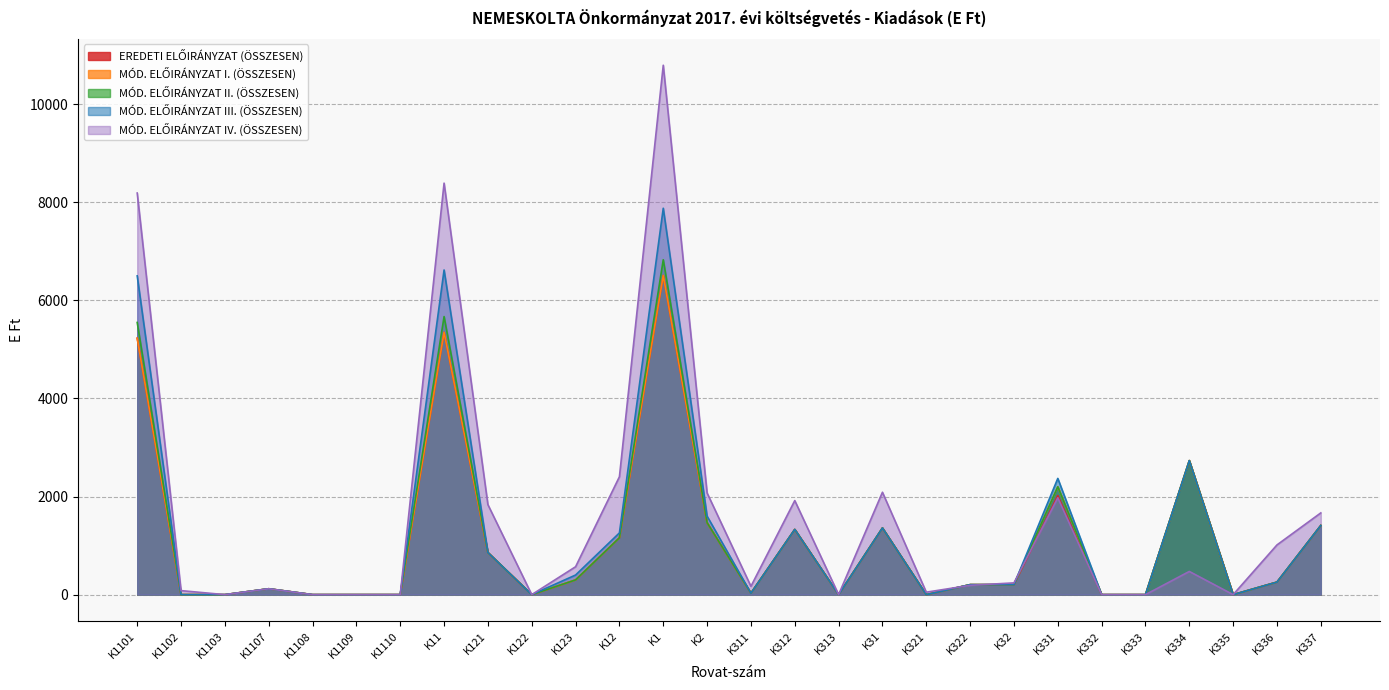

At which category is the sum across all series the highest?

K1